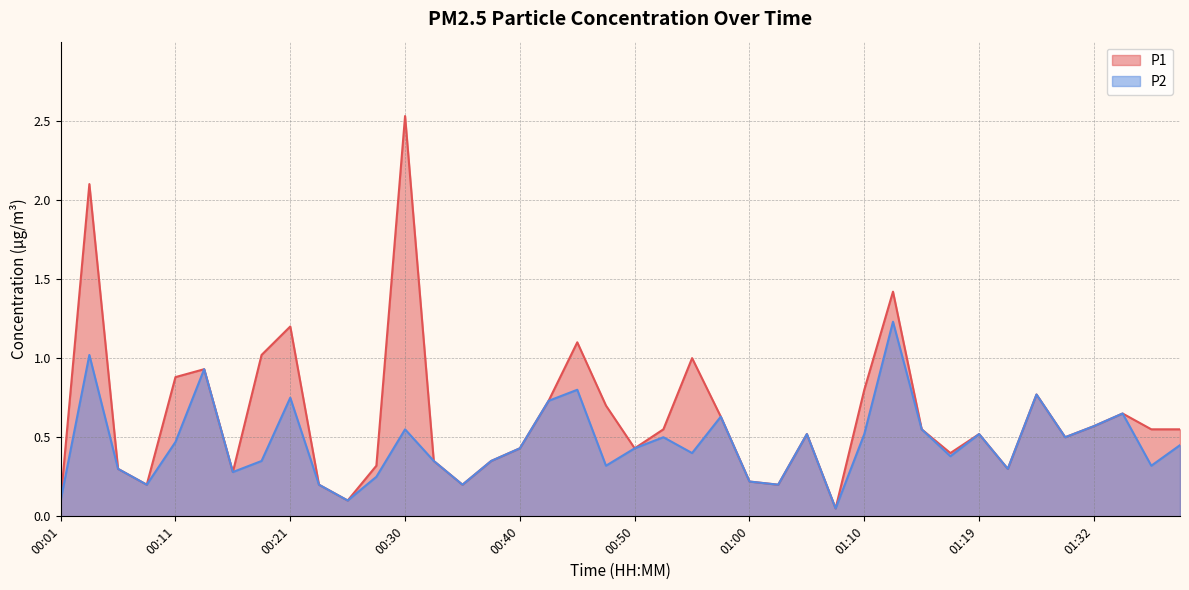

At which label does P2 reach its minimum?

01:07